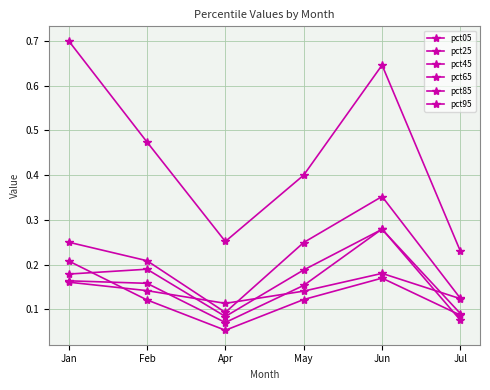

How many lines are shown in the chart?

6